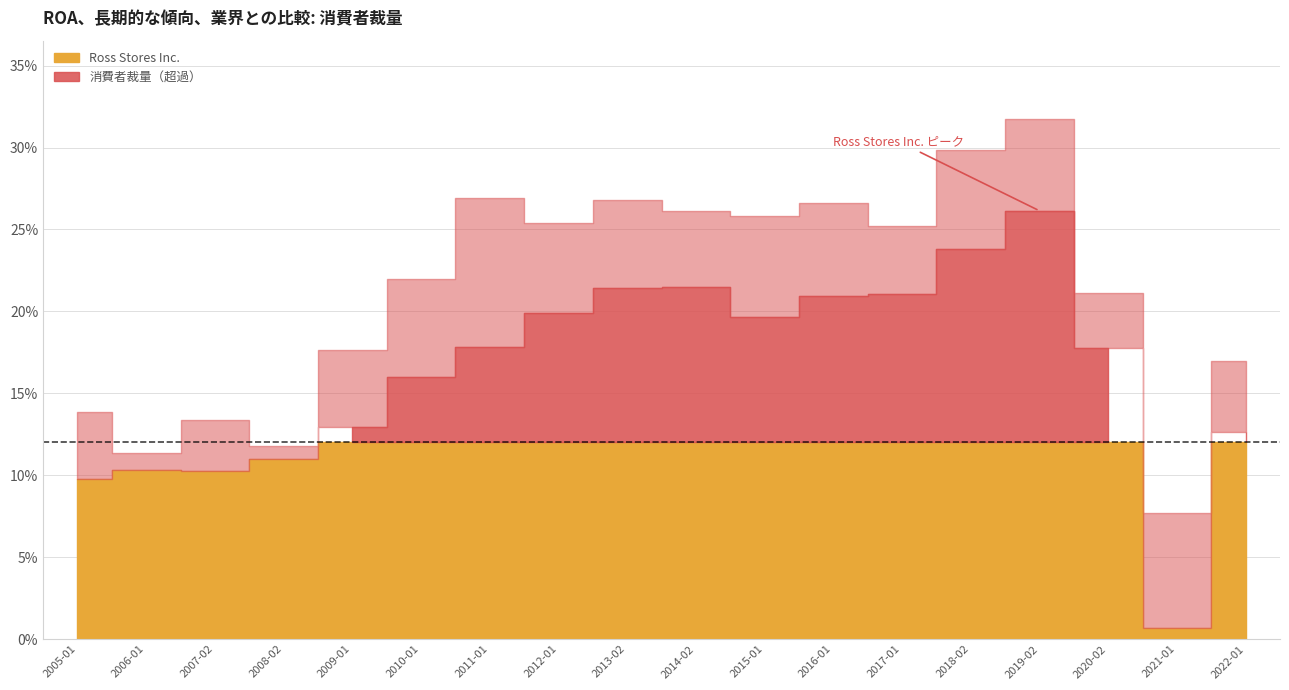

Count the number of categories in the chart.

18